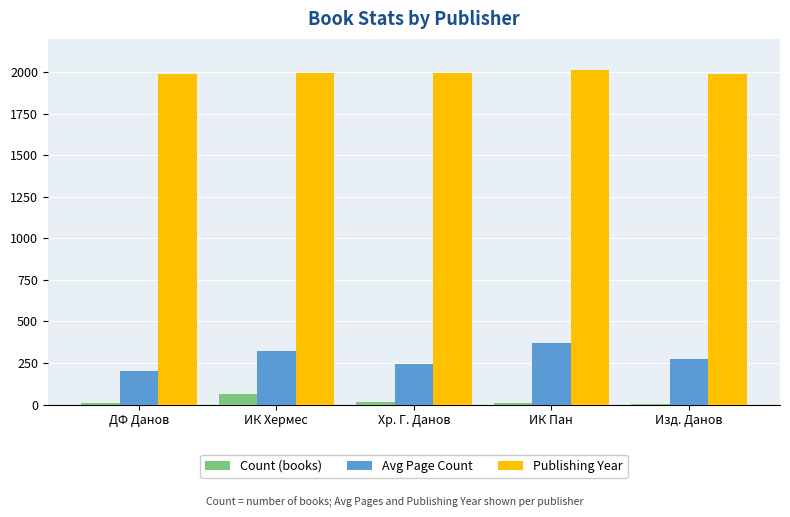

What is the sum of all Avg Page Count values?

1409